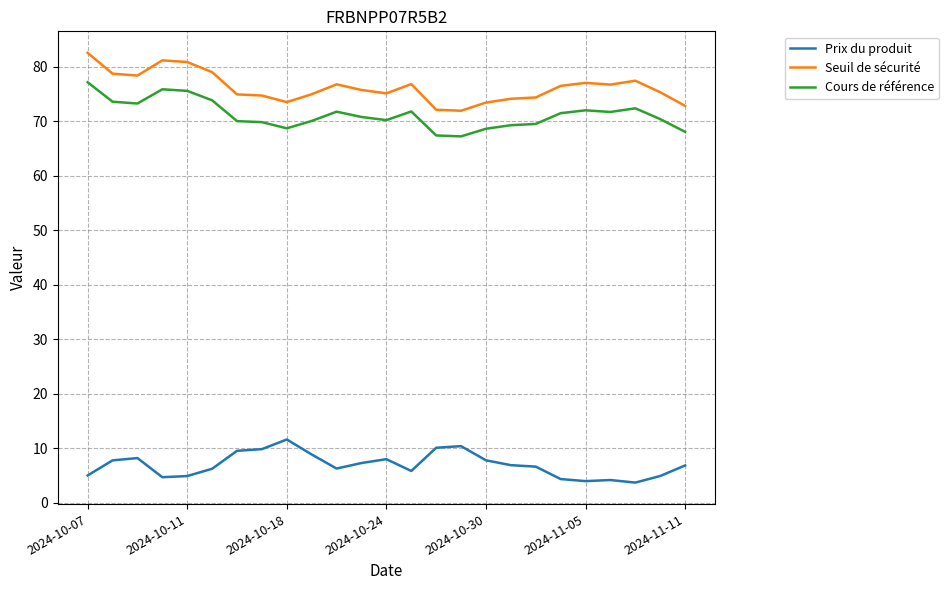

What is the difference between the maximum and minimum values in the Seuil de sécurité series?

10.6